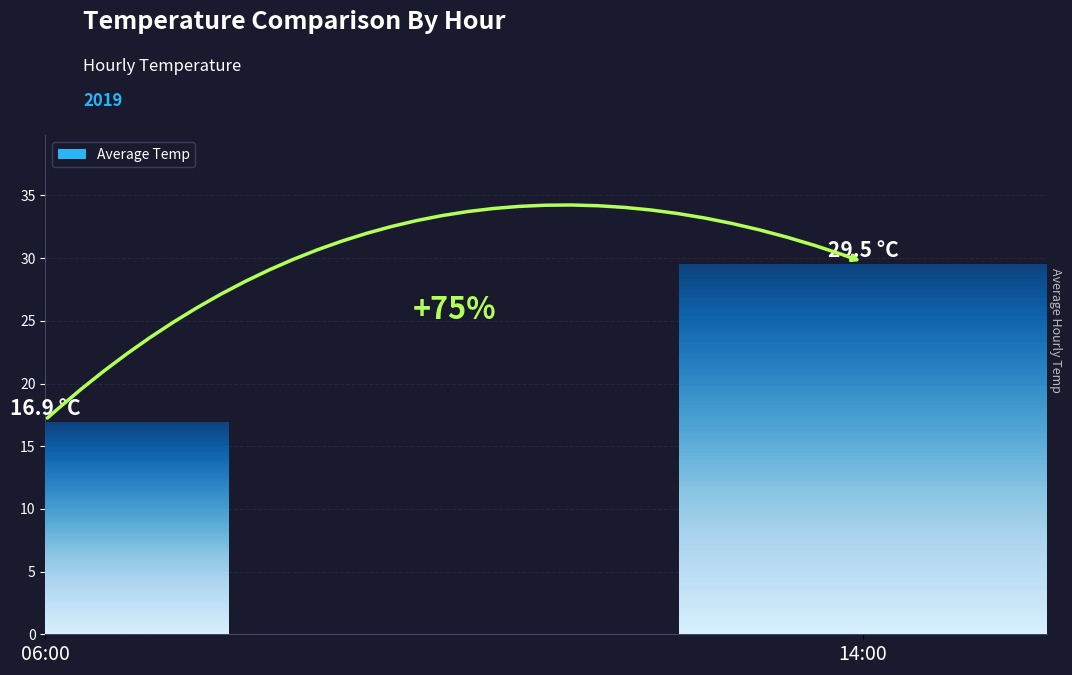

Does the chart contain any negative values?

No